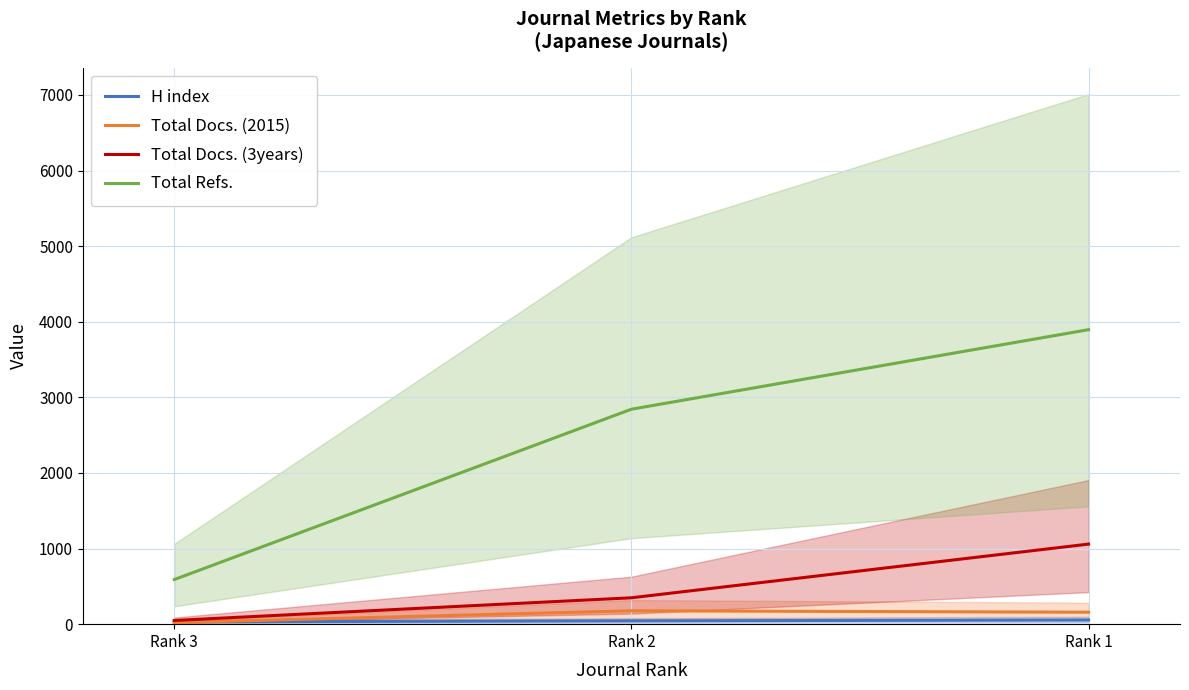

Reading left to right, transcribe all the data shown in this chart.

H index: 31	44	55
Total Docs. (2015): 21	177	158
Total Docs. (3years): 49	349	1059
Total Refs.: 590	2843	3895